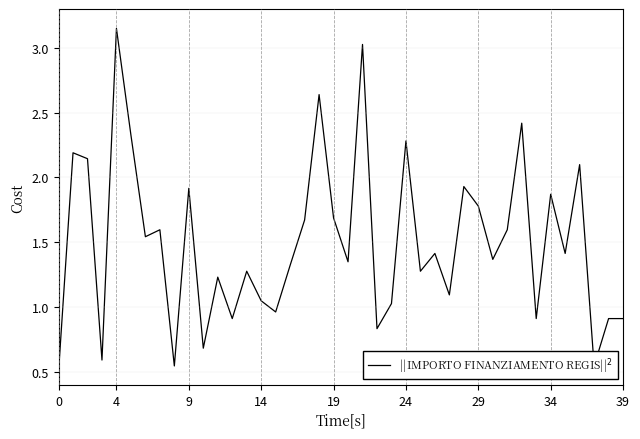

At which label is the value closest to 1?

23